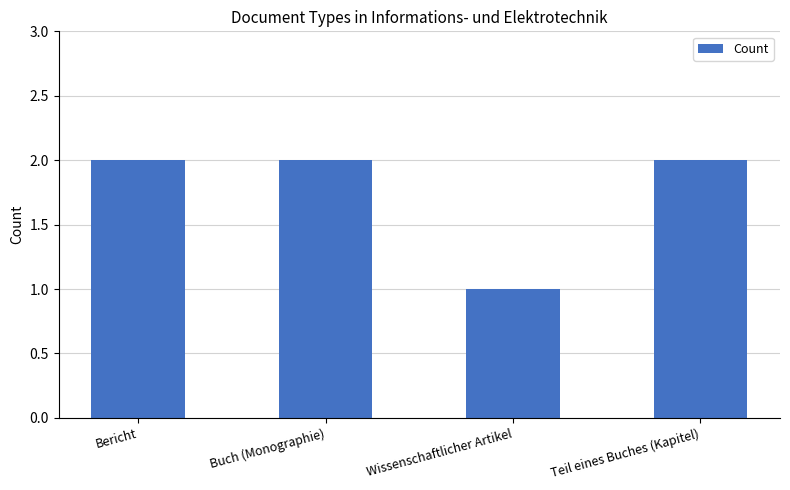

At which category does the chart reach its minimum across all series?

Wissenschaftlicher Artikel